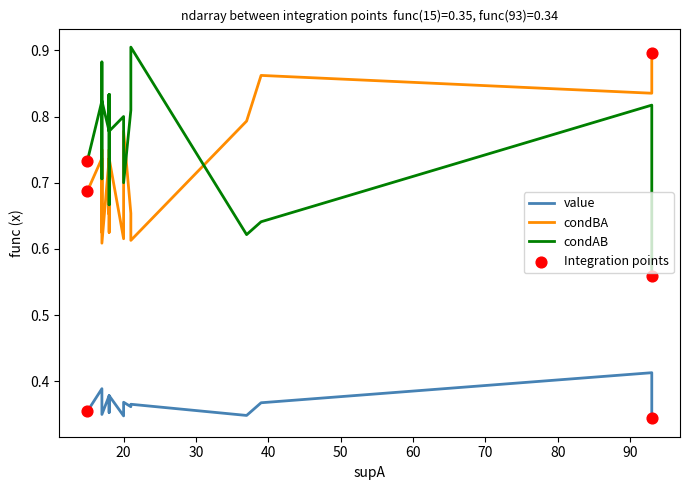

Which series reaches the minimum Y coordinate?

value